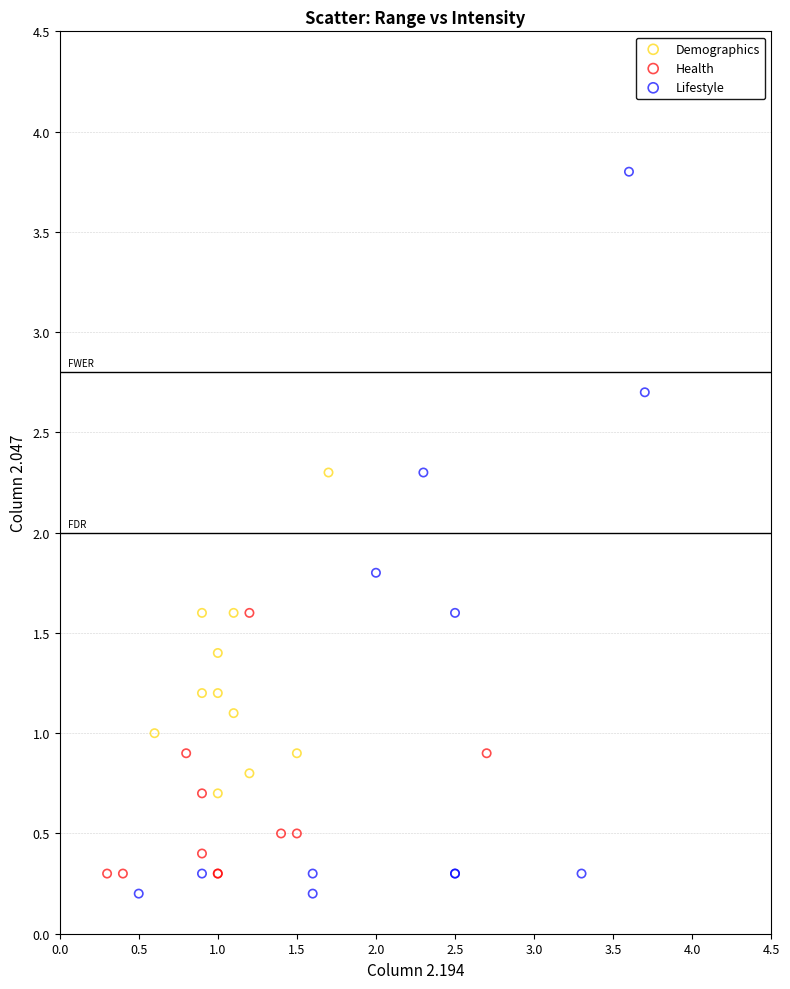

Which series has the largest Y range (max minus min)?

Lifestyle